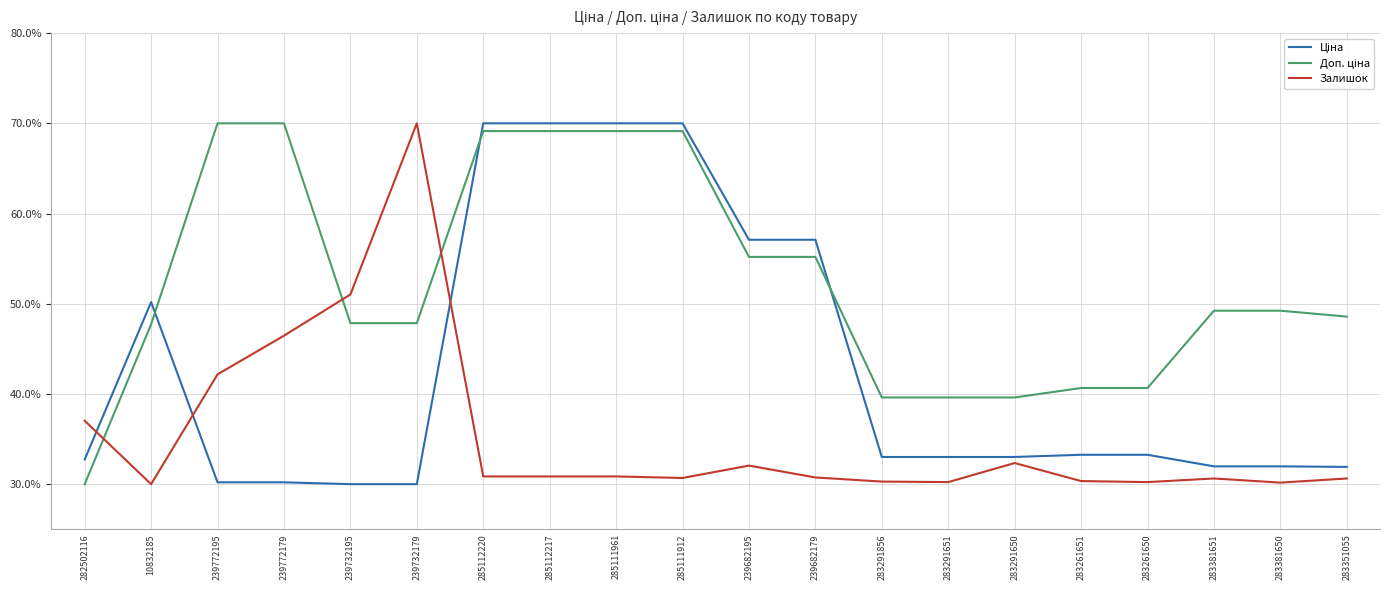

What is the highest value of the Залишок series?

70.0